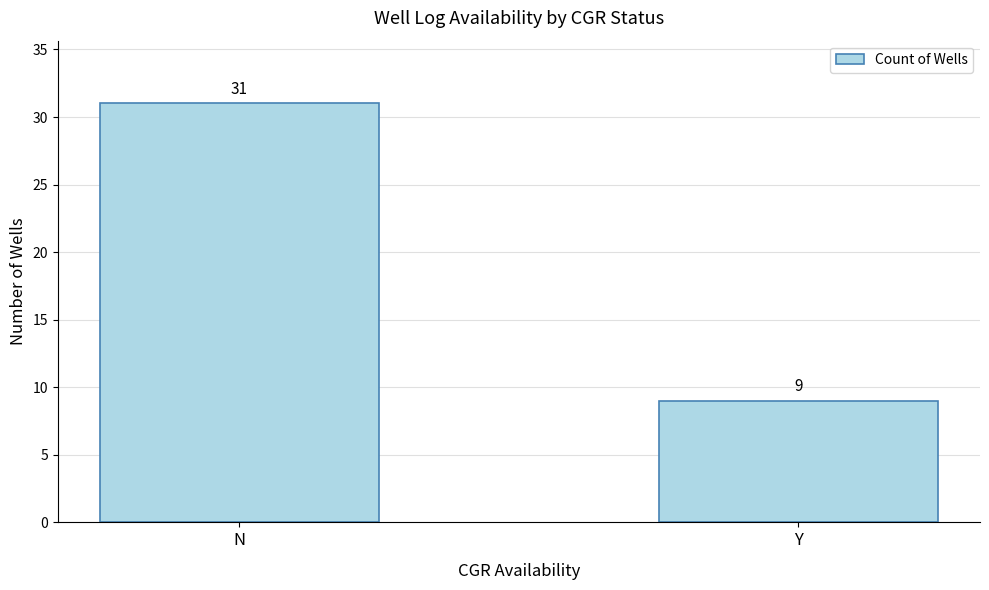

Which label corresponds to the largest value in the chart?

N